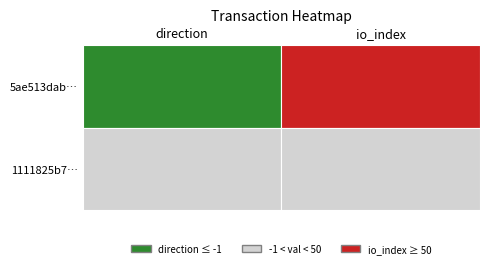

What is the difference between the maximum and minimum values in the 5ae513dadbb800e3718d26e0d9103801d57a6e8 series?

96